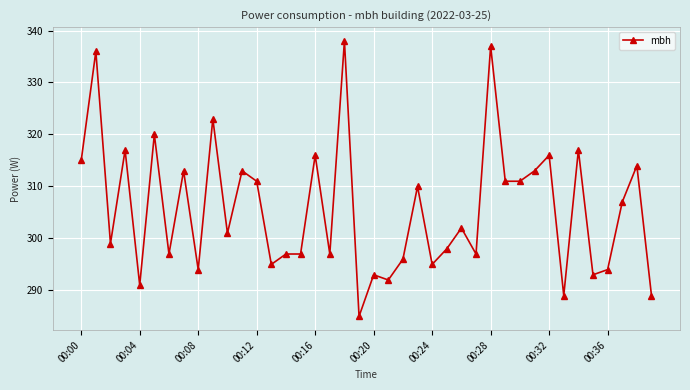

Is this an area chart (filled region under the line)?

No